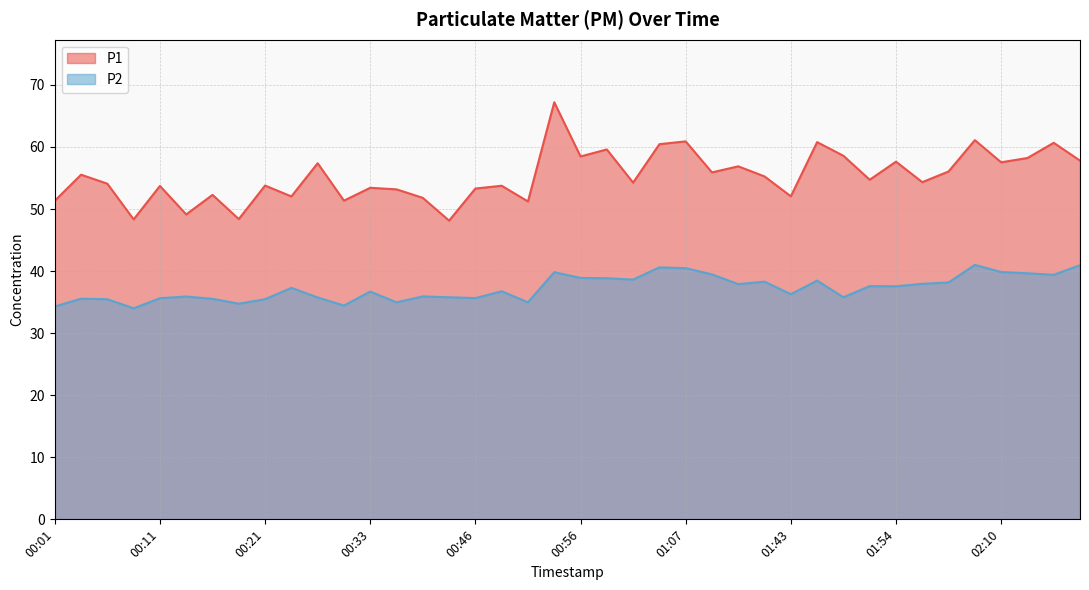

What is the sum of all P1 values?

2210.5